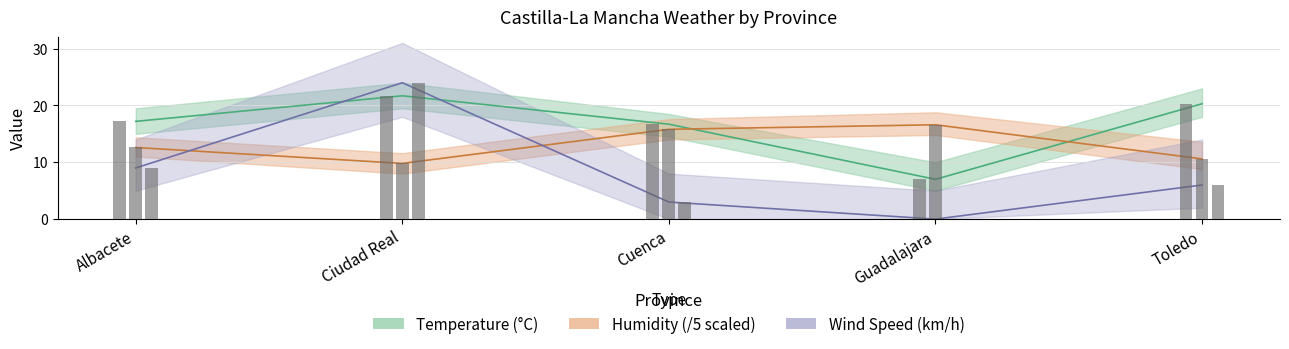

How many data points does each series have?

5